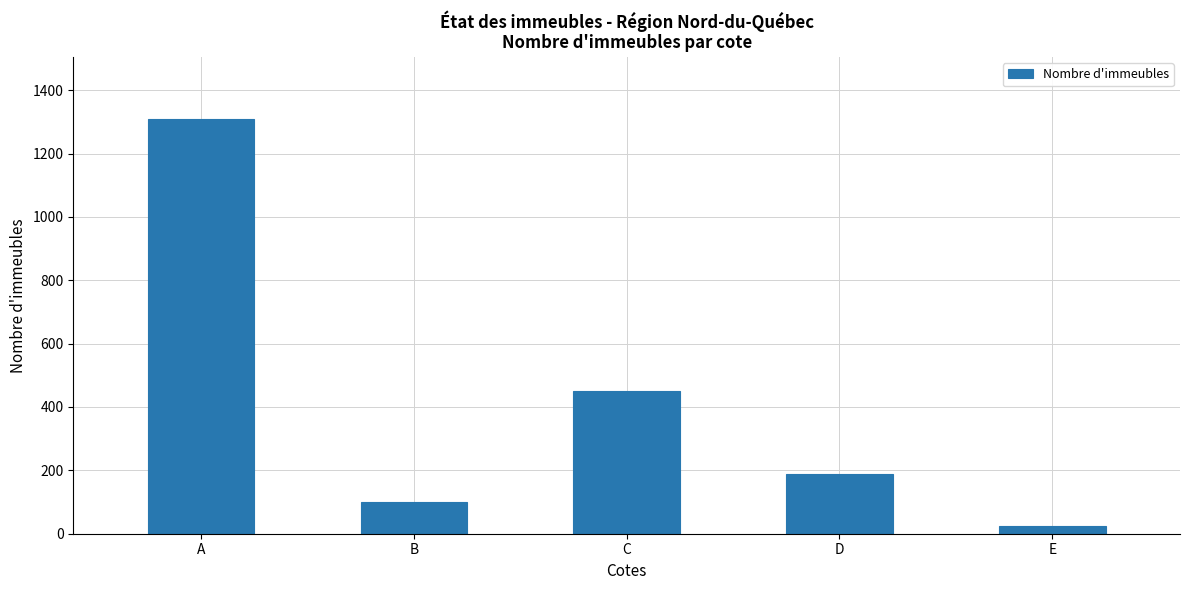

Rank the categories by value from lowest to highest.

E, B, D, C, A